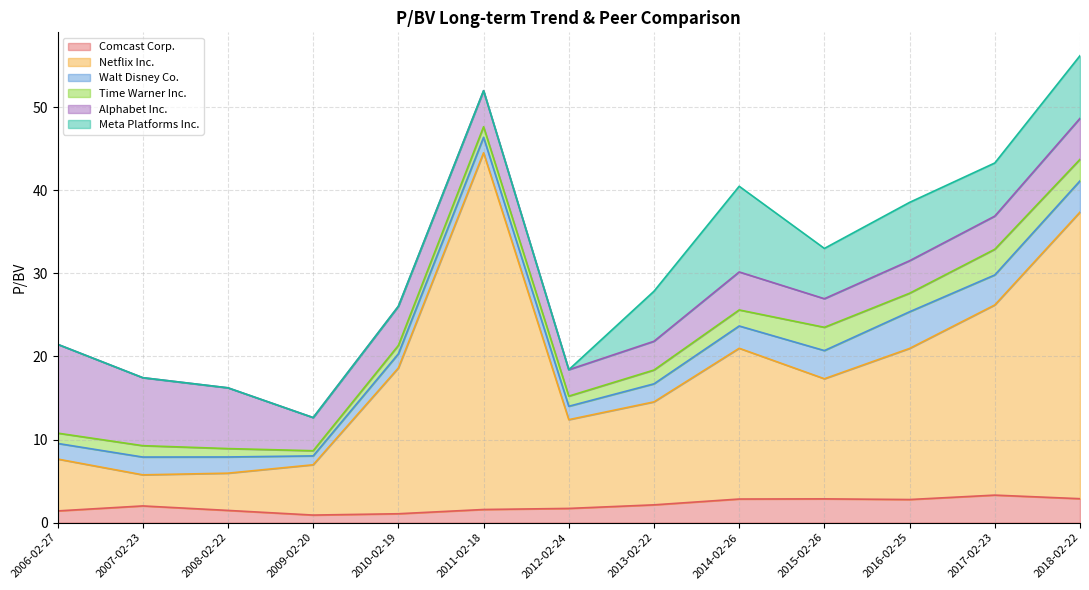

Reading right to left, list all the values displayed in this chart.

Comcast Corp.: 2.9	3.3	2.8	2.9	2.8	2.1	1.7	1.6	1.1	0.9	1.5	2.0	1.4
Netflix Inc.: 34.5	22.9	18.2	14.4	18.1	12.4	10.7	42.9	17.5	6.0	4.5	3.7	6.2
Walt Disney Co.: 3.8	3.6	4.4	3.4	2.7	2.2	1.6	1.9	1.7	1.1	1.9	2.1	1.9
Time Warner Inc.: 2.6	3.1	2.2	2.8	1.9	1.7	1.2	1.3	1.0	0.6	1.0	1.4	1.2
Alphabet Inc.: 4.9	4.0	3.9	3.4	4.6	3.5	3.2	4.3	4.7	4.0	7.3	8.2	10.7
Meta Platforms Inc.: 7.5	6.4	7.0	6.0	10.3	6.0	0.0	0.0	0.0	0.0	0.0	0.0	0.0